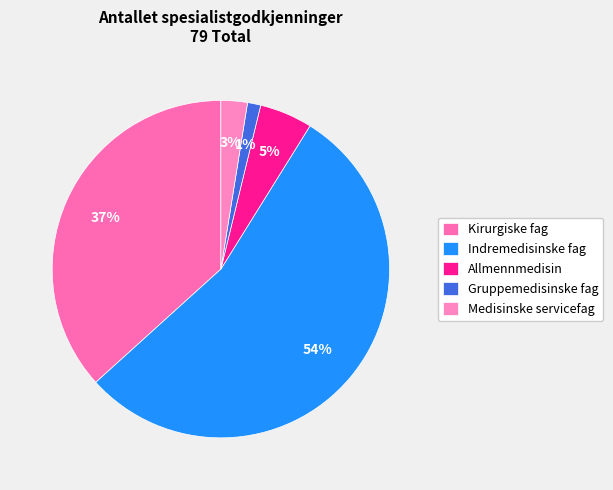

To the nearest percent, what is the difference between the largest and smallest slice percentages?

53%